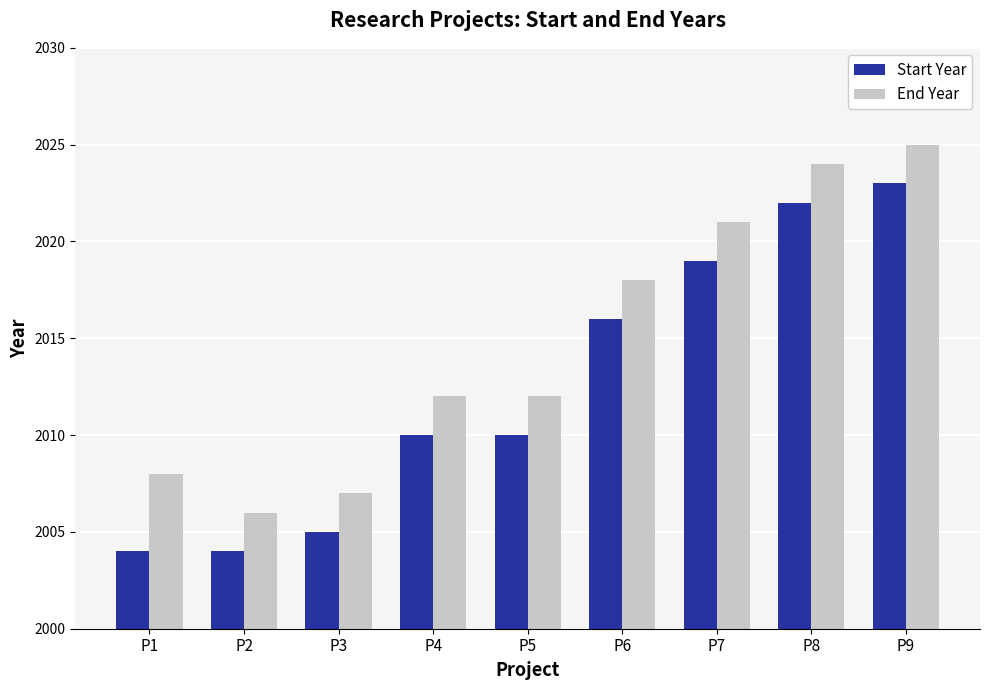

Which series has the largest total across all categories?

End Year